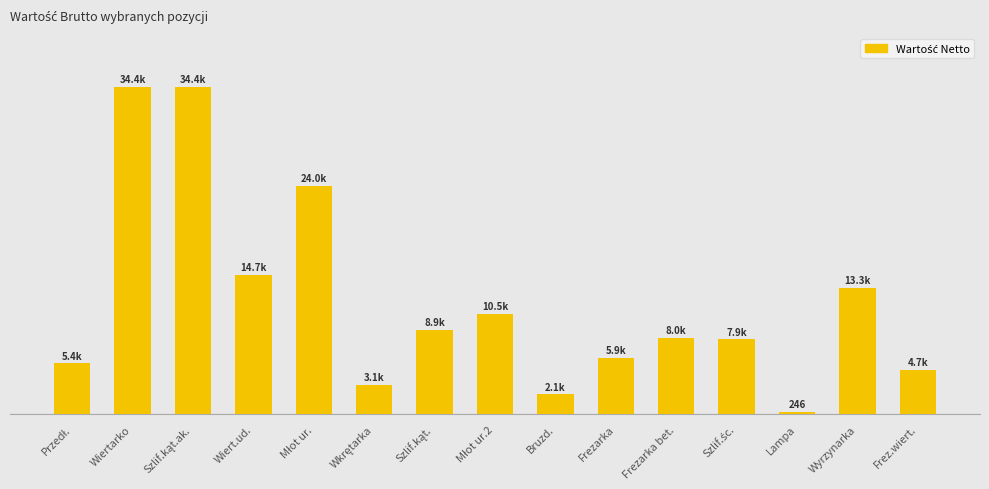

Reading right to left, list all the values displayed in this chart.

Frez.wiert.=4671.5	Wyrzynarka=13284.0	Lampa=246.0	Szlif.śc.=7872.0	Frezarka bet.=7995.0	Frezarka=5904.0	Bruzd.=2091.0	Młot ur.2=10516.5	Szlif.kąt.=8856.0	Wkrętarka=3050.4	Młot ur.=23985.0	Wiert.ud.=14661.6	Szlif.kąt.ak.=34440.0	Wiertarko=34440.0	Przedł.=5350.5